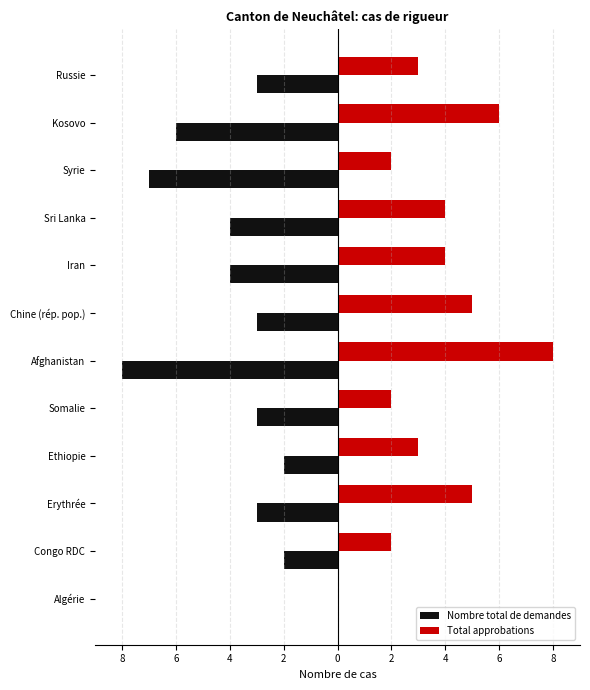

Which series has the widest spread of values?

Nombre total de demandes